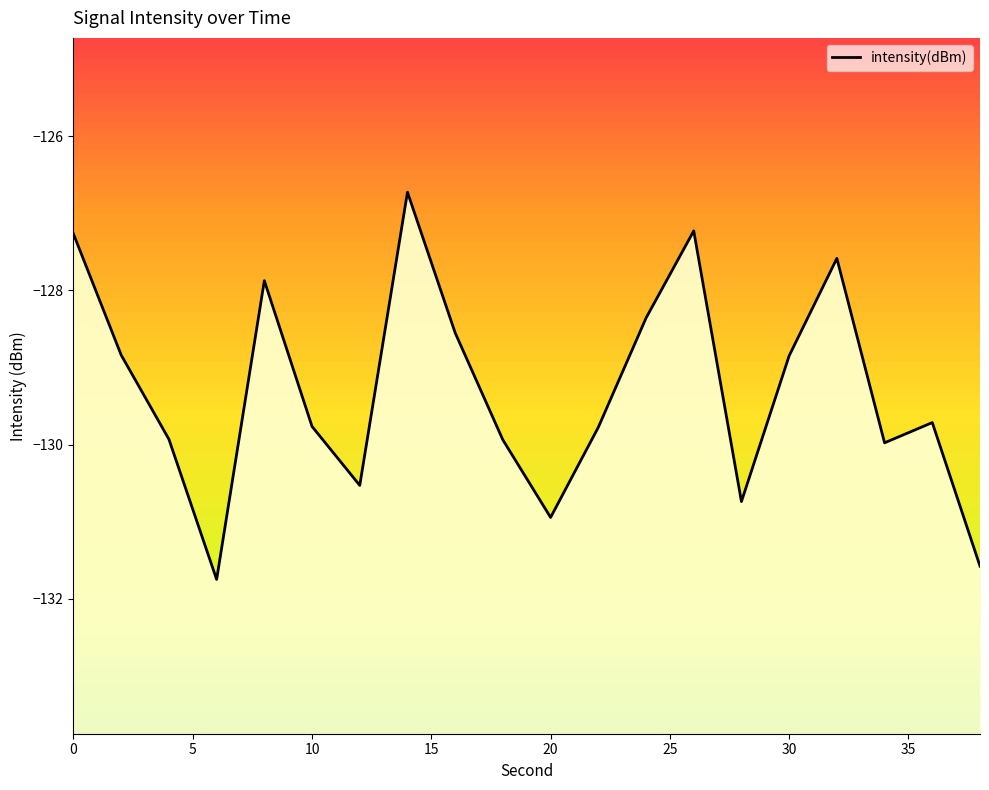

Does the chart display data point markers on the line(s)?

No